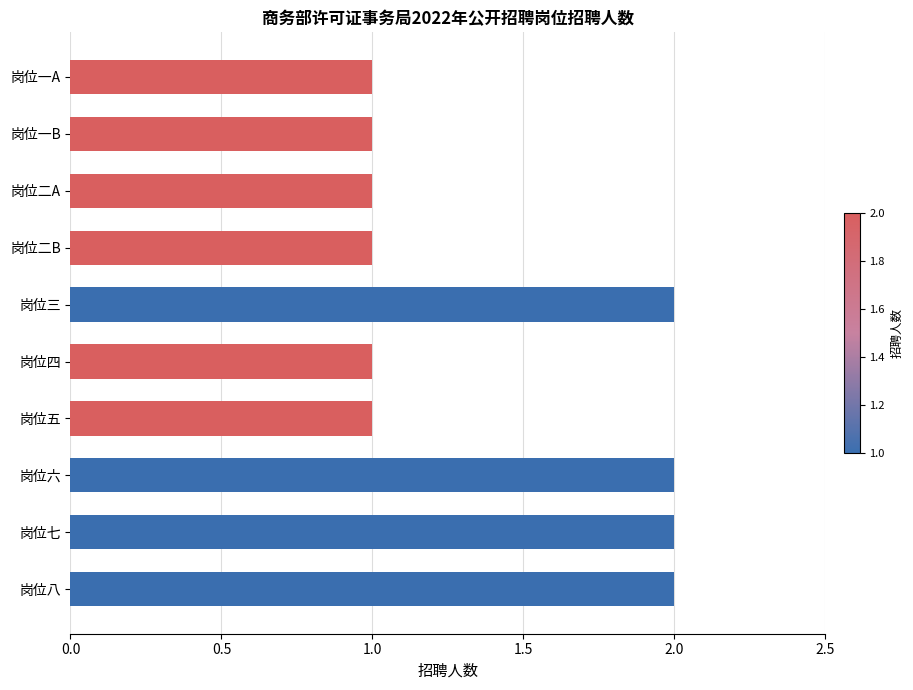

Is it true that the value at 岗位一B is 2?

False